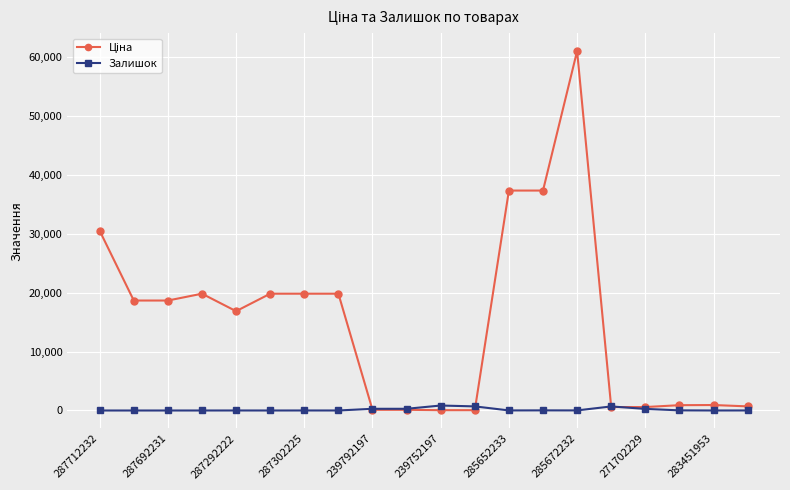

What is the greatest value displayed?

61024.7